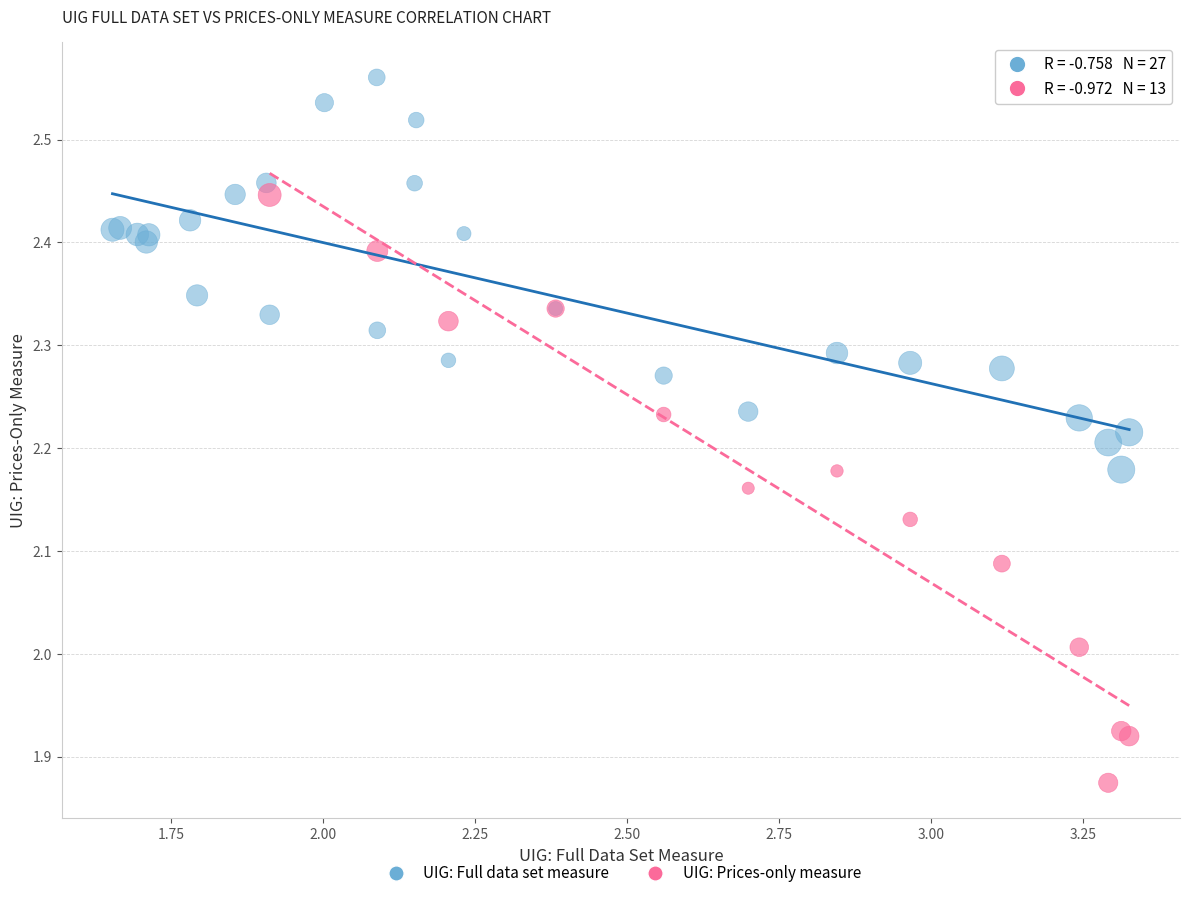

Which series reaches the maximum Y coordinate?

UIG: Full data set measure